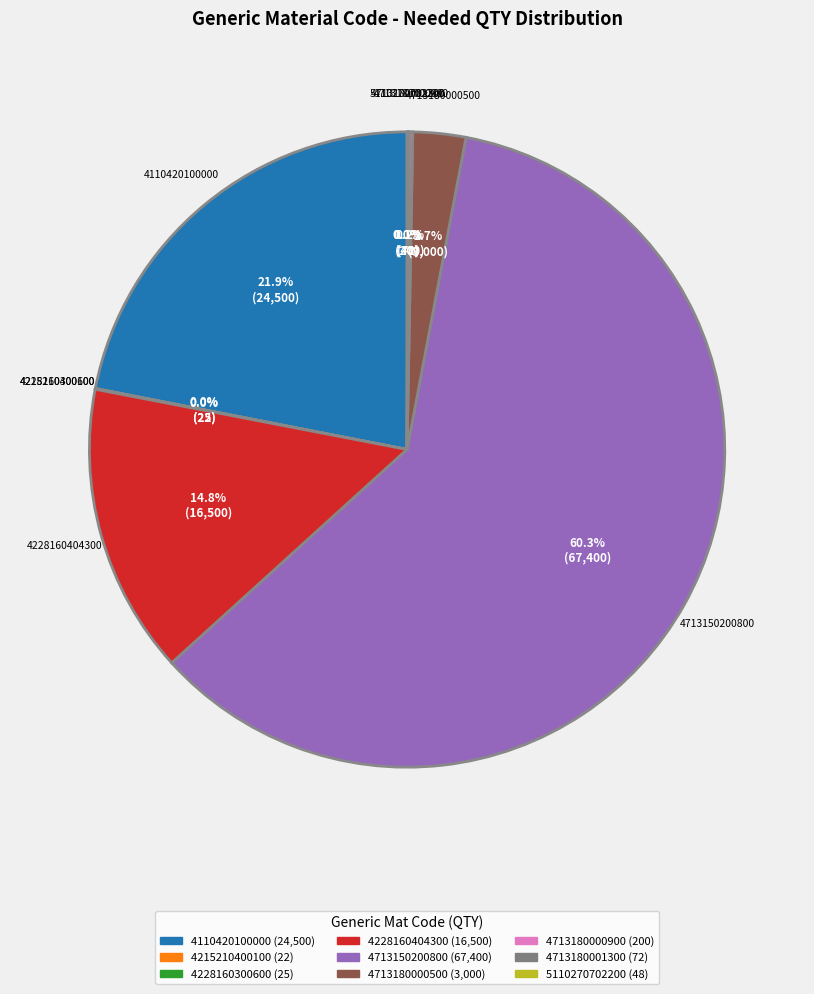

What percentage is NOT represented by 4713150200800?

39.7%